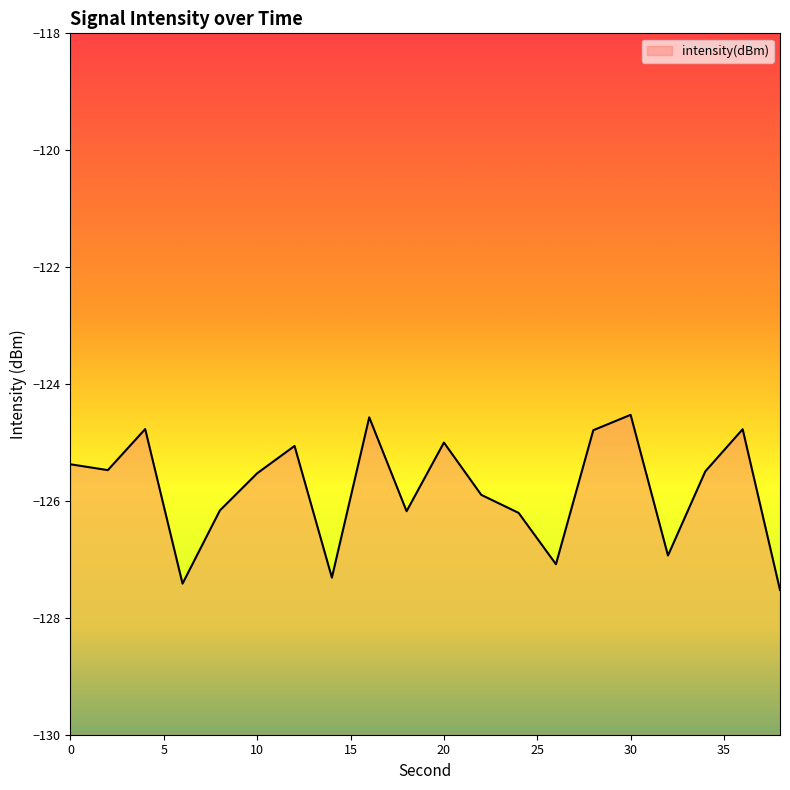

Read the value at 18.

-126.2